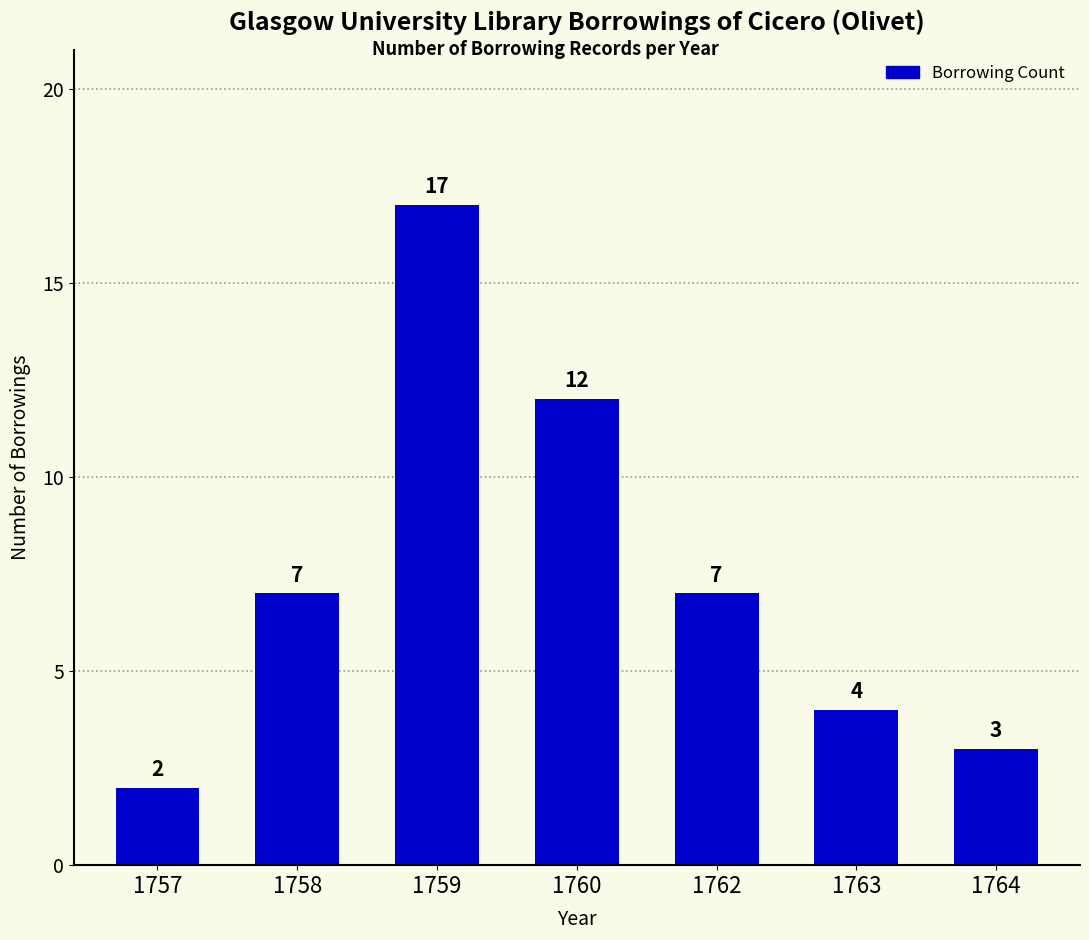

Which category has the highest value across all series?

1759